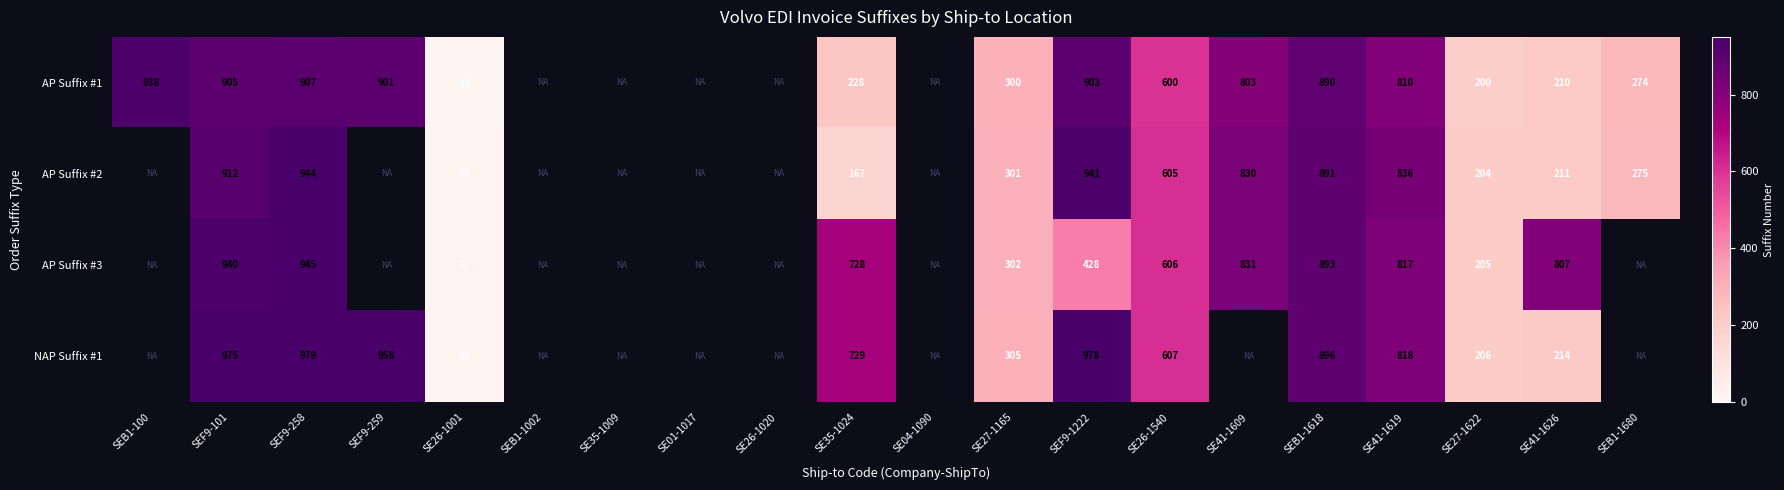

True or false: AP Suffix #2 has a value of 1401.4 at SEB1-1618.

False